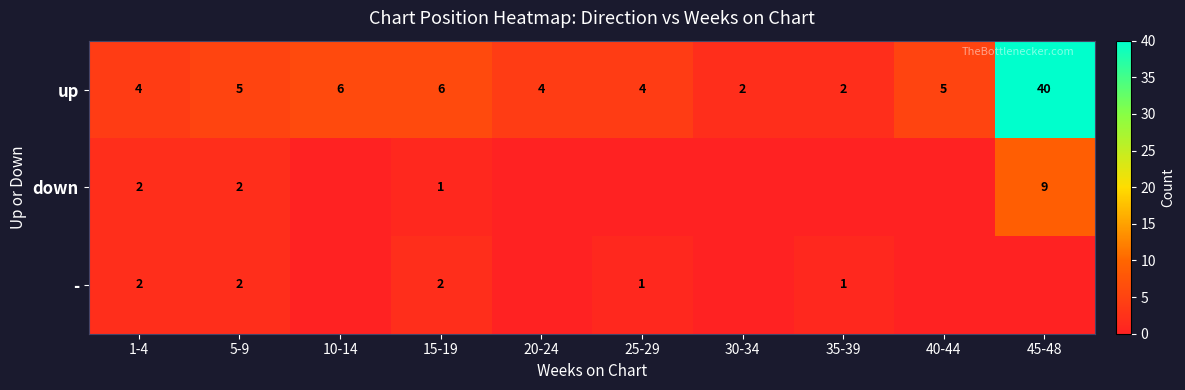

True or false: - has a value of 0 at 35-39.

False